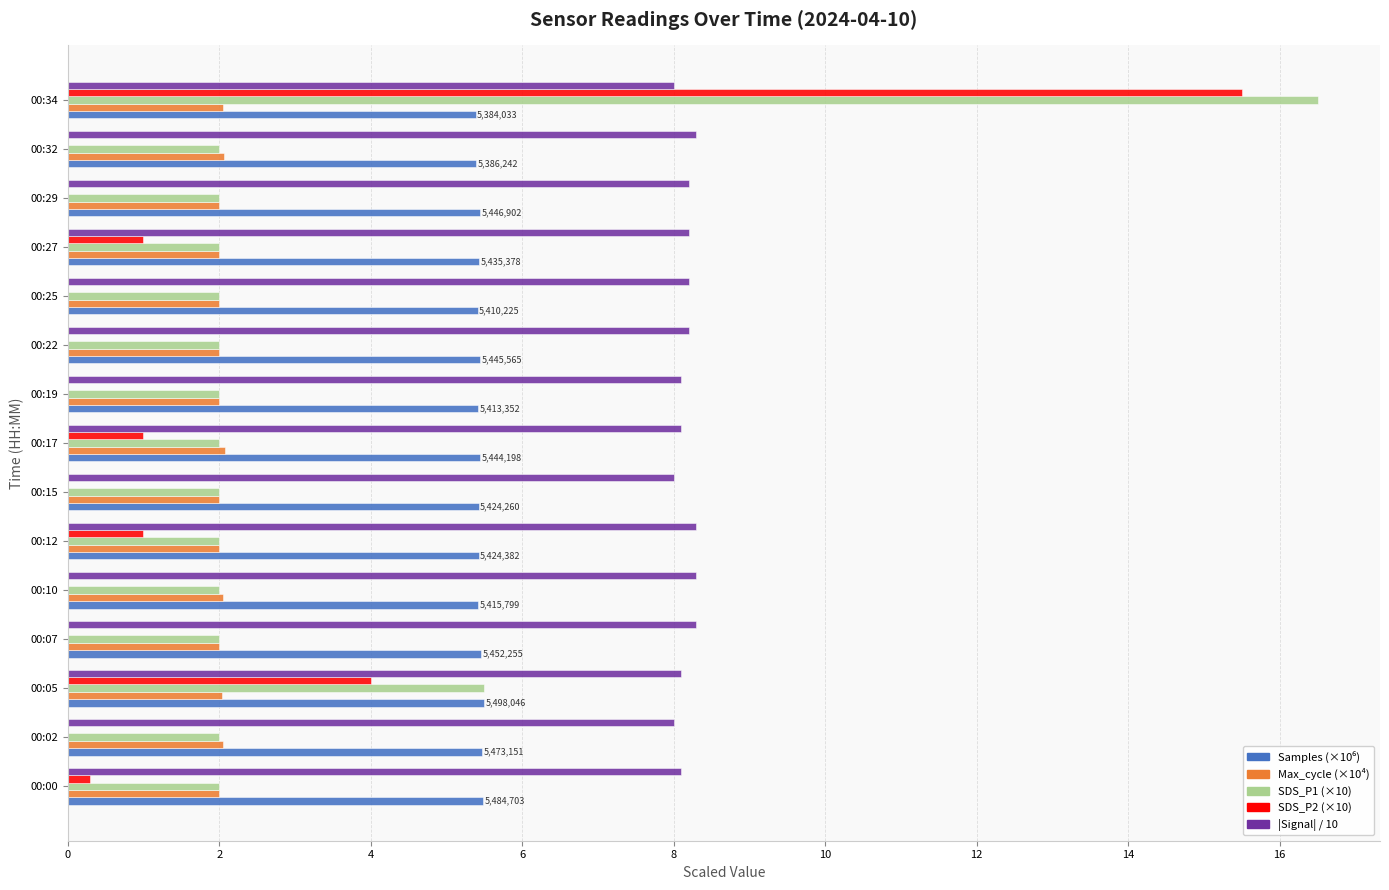

At which category is the sum across all series the highest?

00:34